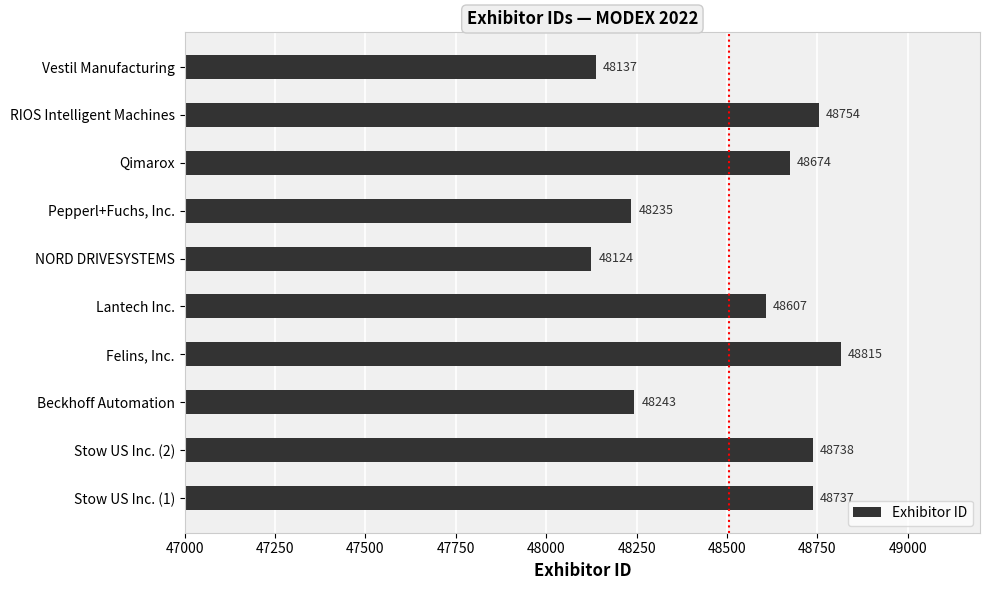

What is the average value?

48506